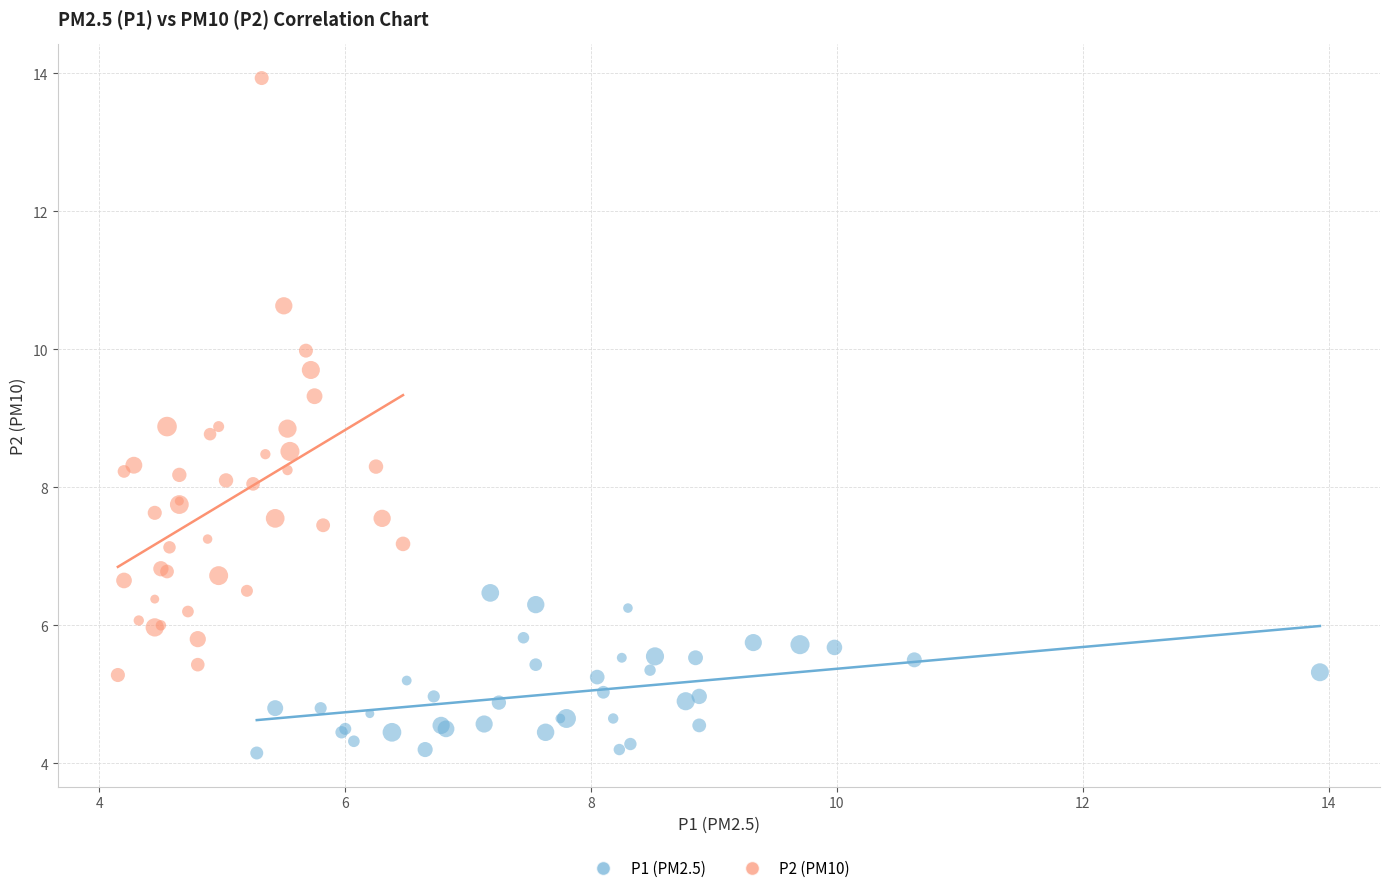

Which series has the widest spread of Y values?

P2 (PM10)